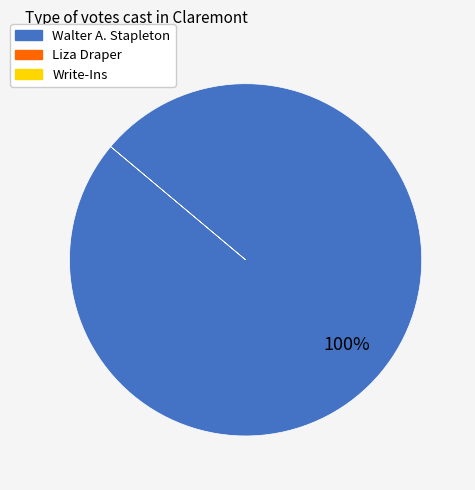

Is there a majority slice in this chart?

Yes